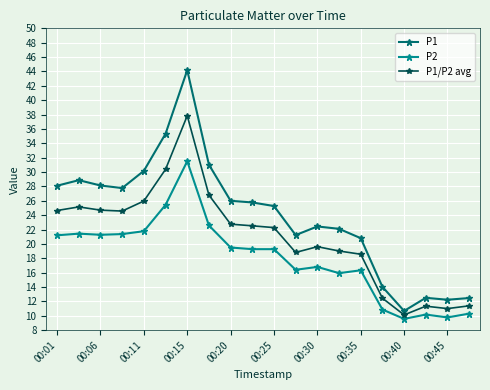

Which series has the largest total across all categories?

P1